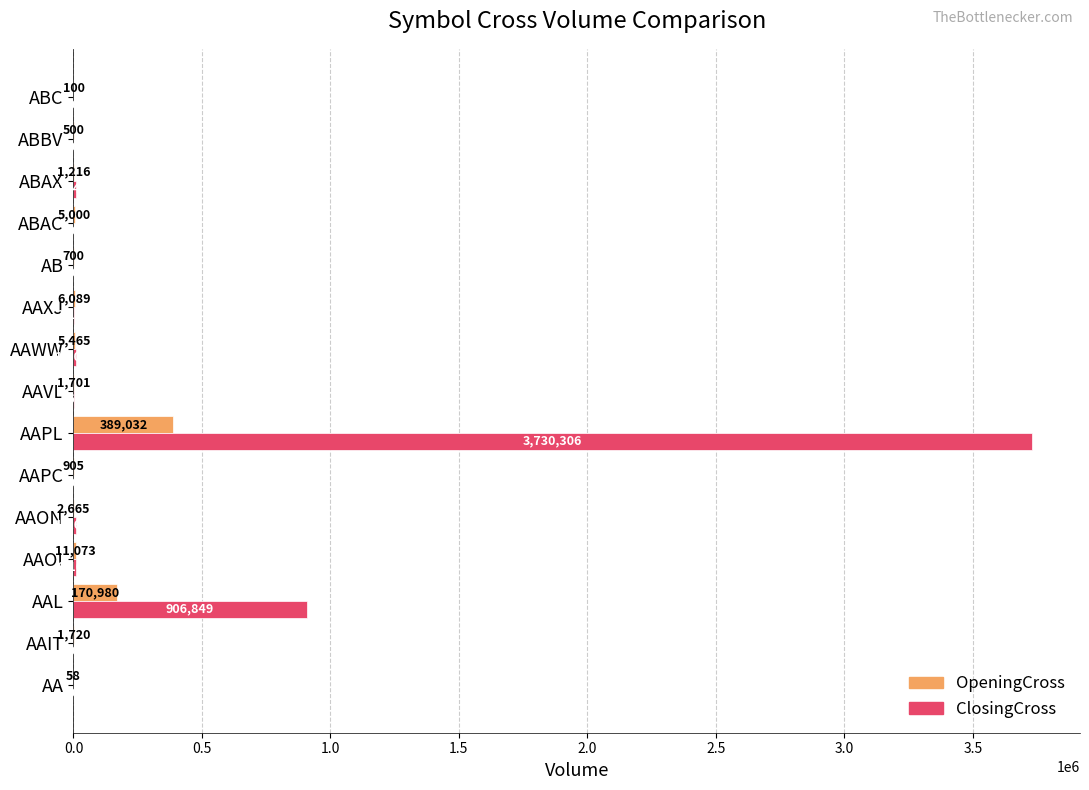

Which series has the largest total across all categories?

ClosingCross